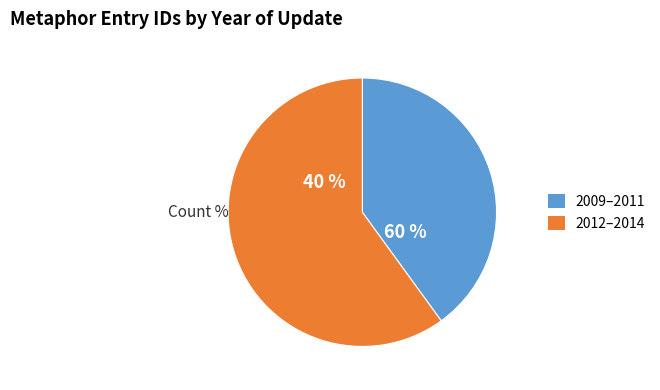

Does 2011-05-09 represent more than half of the total?

No